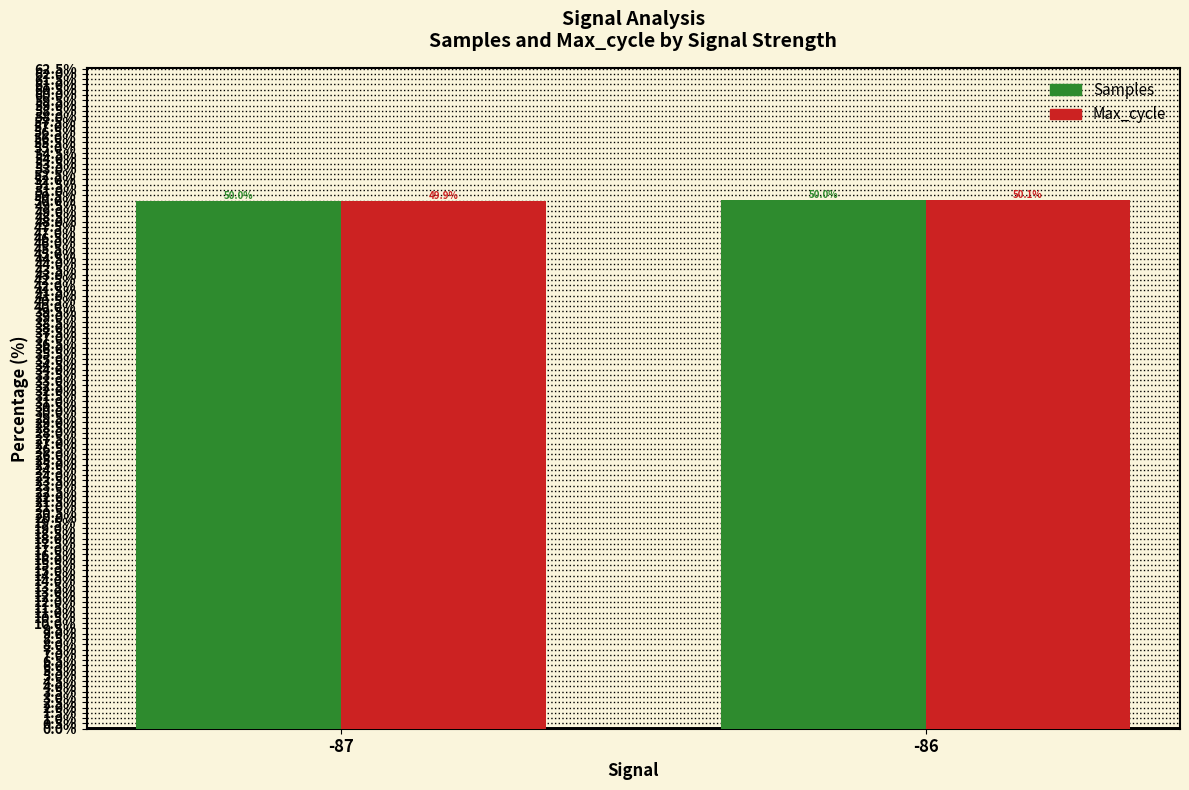

What is the difference between the Max_cycle values at -86 and -87?

0.1